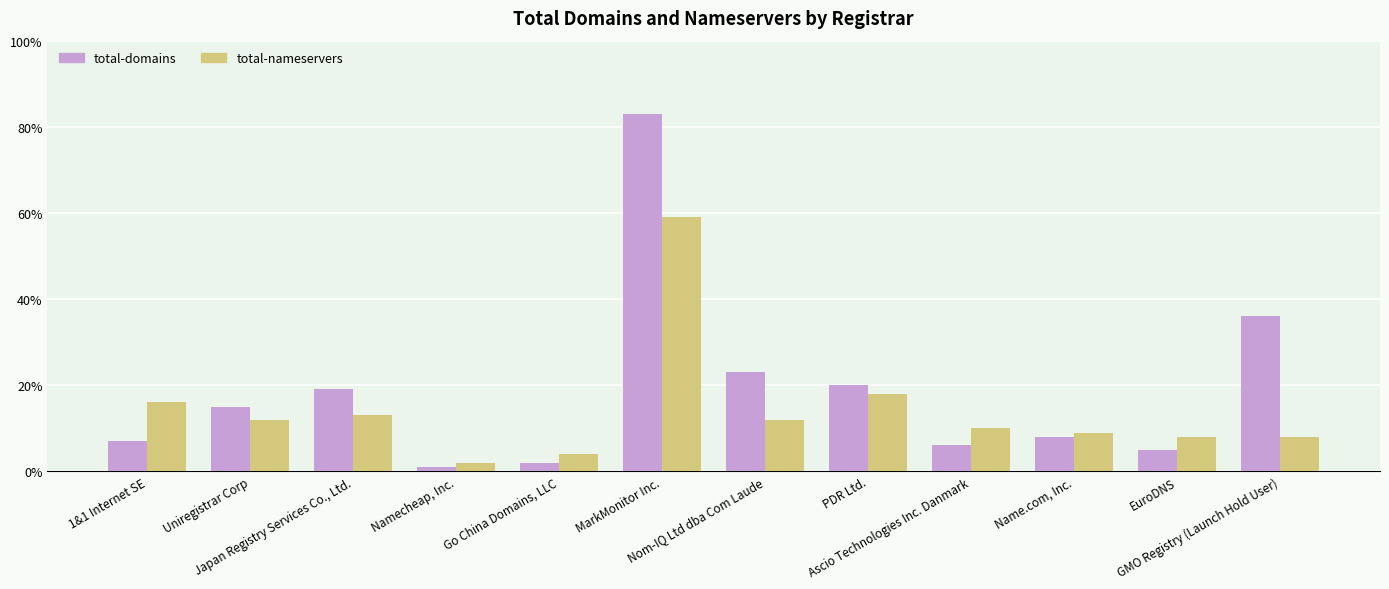

Which series has the largest range (max minus min)?

total-domains